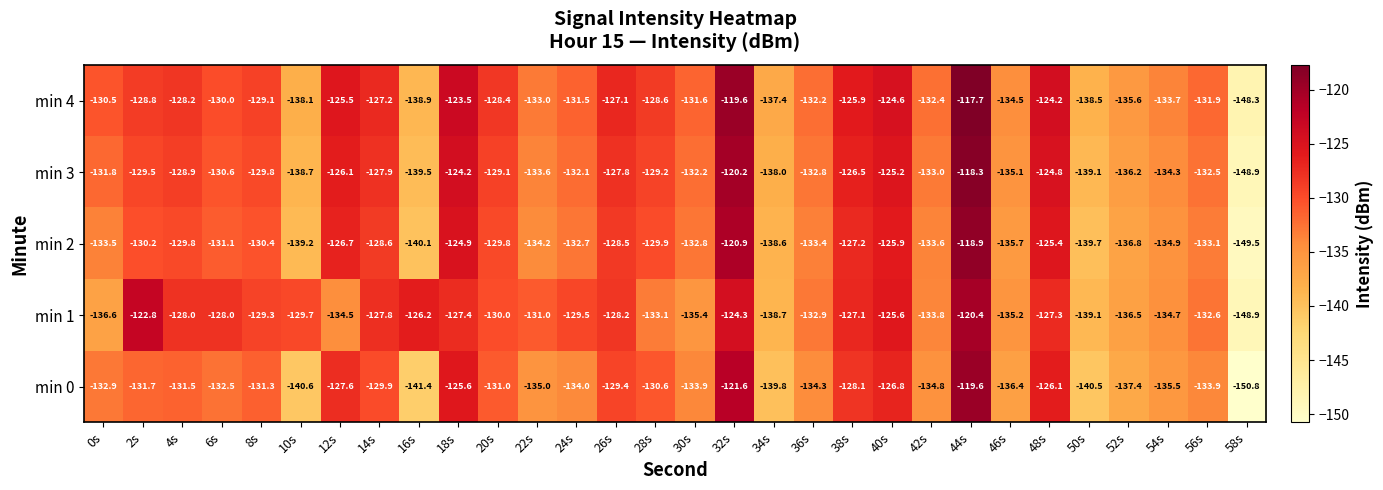

Read the min 0 value at 0s.

-132.9